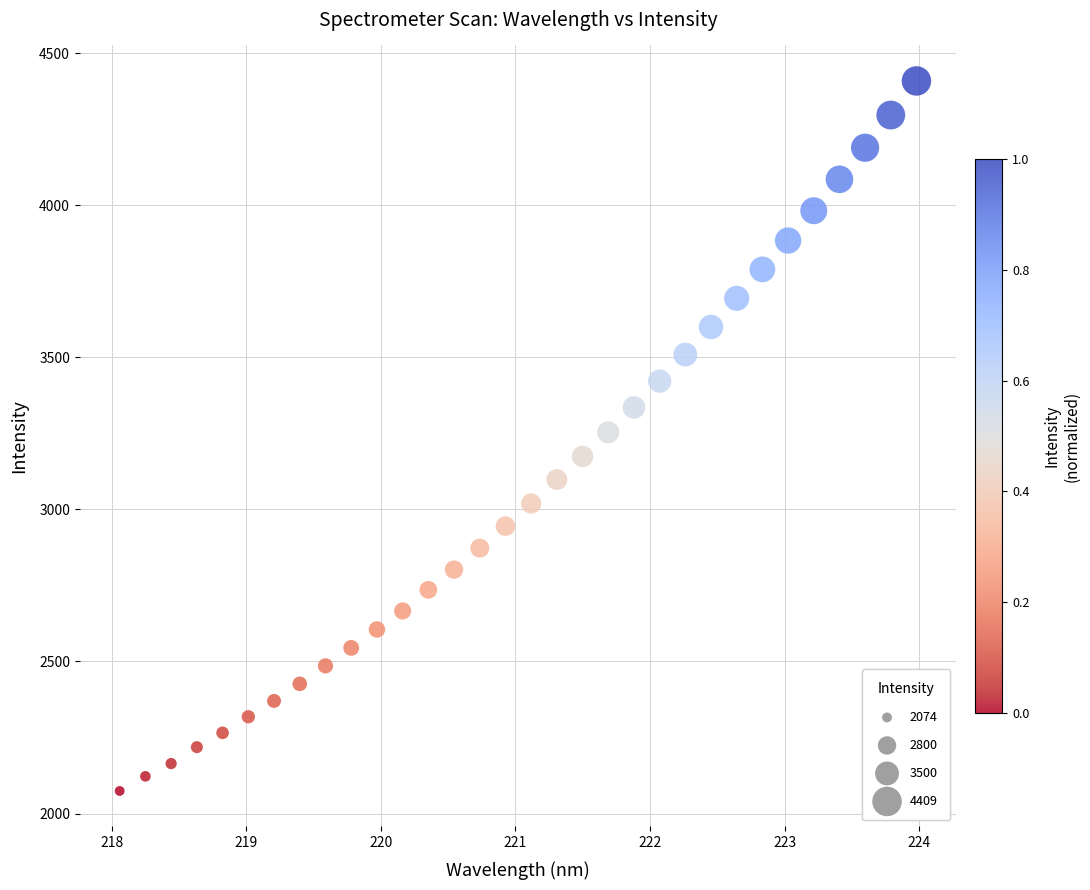

What is the range of X values (max minus min)?

5.9